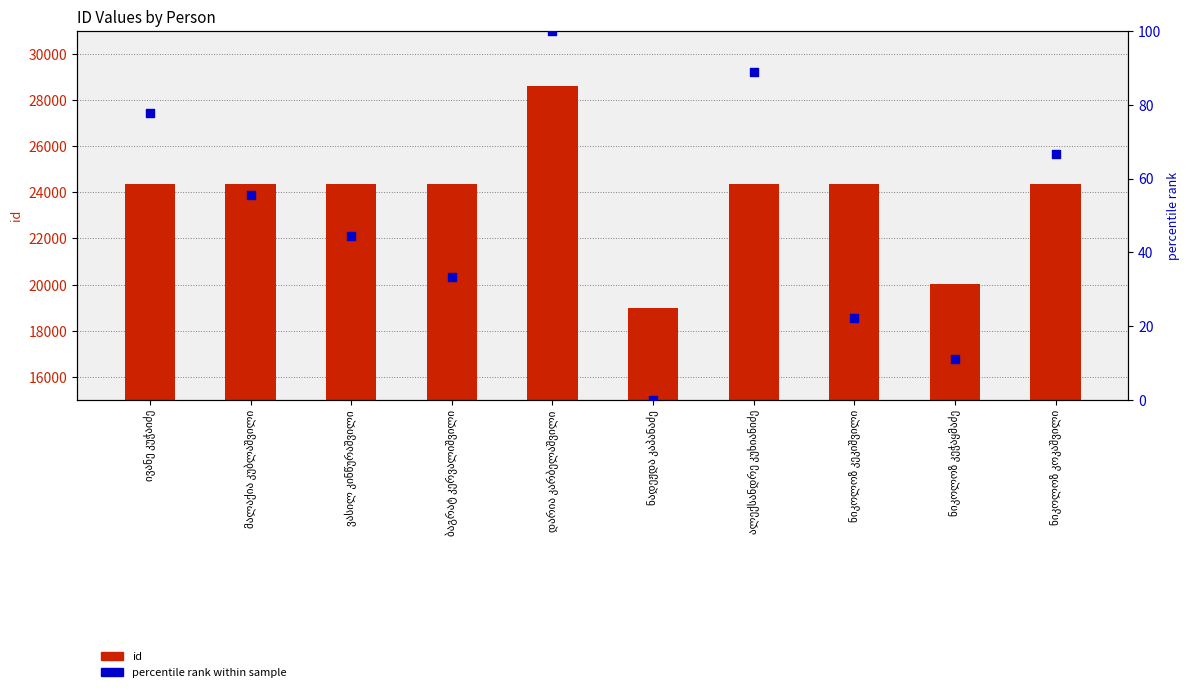

What are all the series names shown in the legend?

id (primary), percentile rank within sample